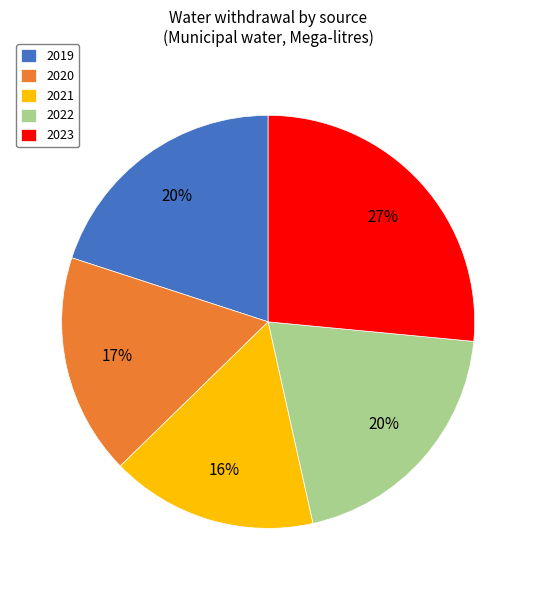

How many segments does this pie chart have?

5